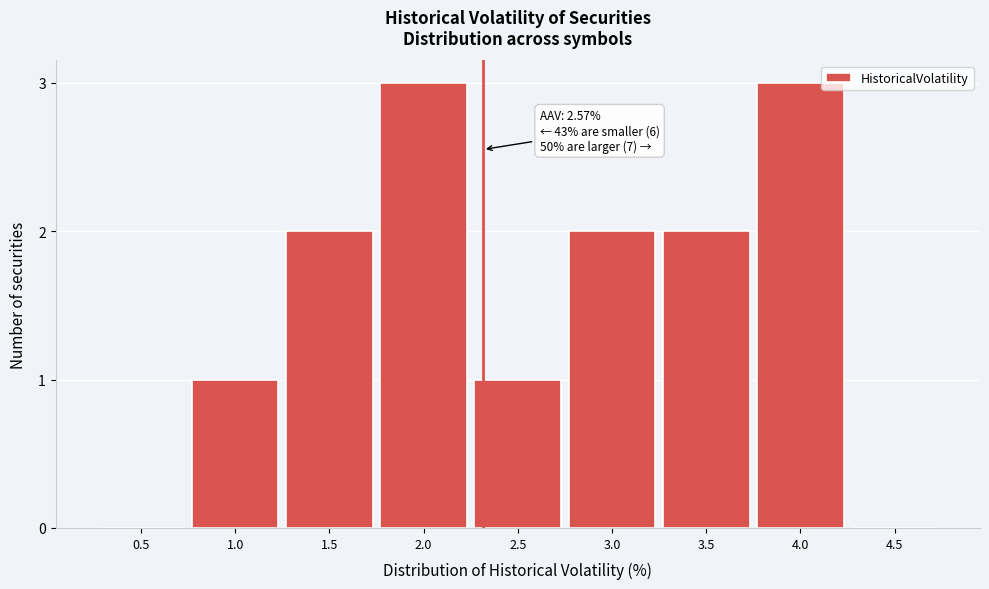

Reading left to right, list all the values displayed in this chart.

0.5=0	1.0=1	1.5=2	2.0=3	2.5=1	3.0=2	3.5=2	4.0=3	4.5=0